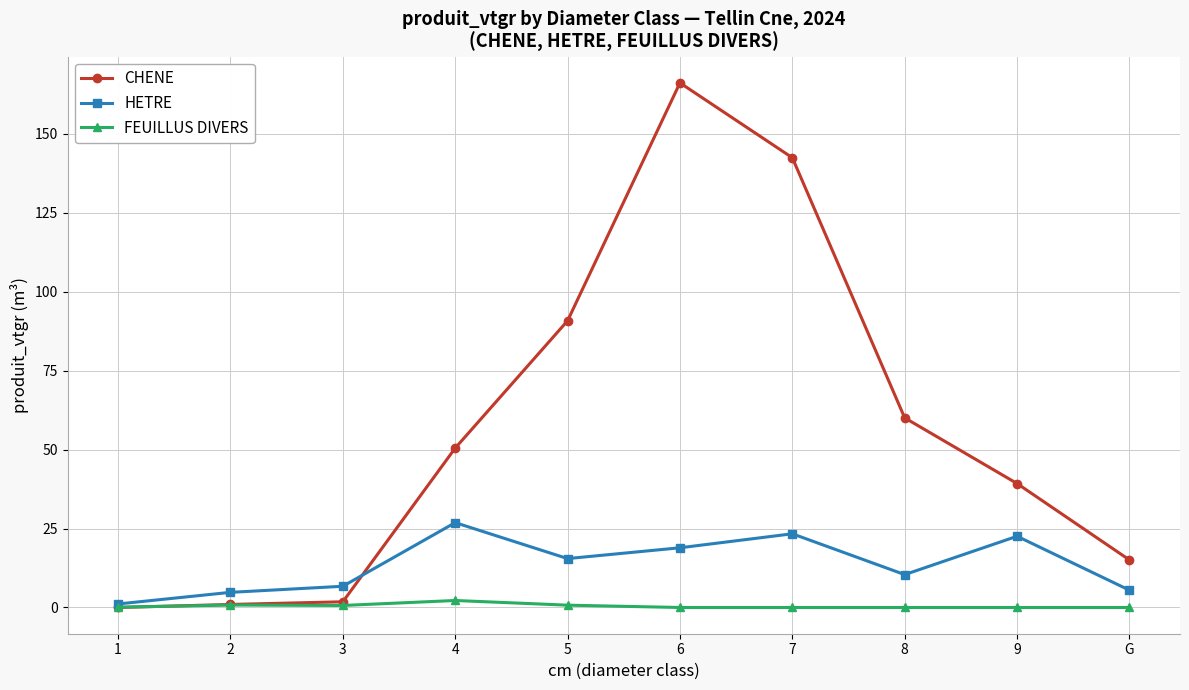

How many data points does each series have?

10